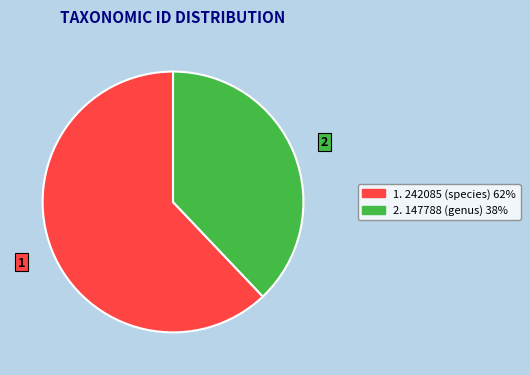

Does any single category account for the majority?

Yes